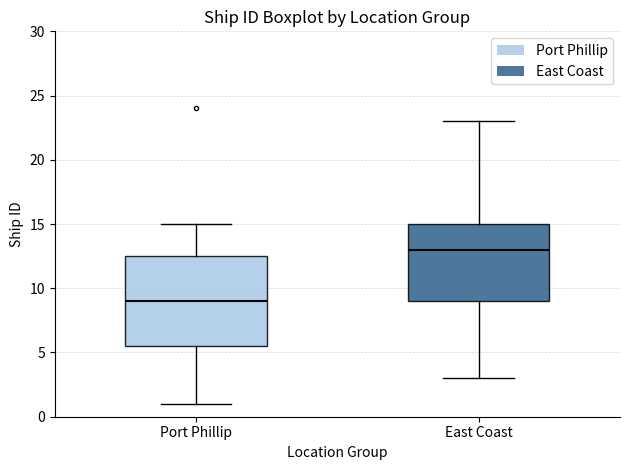

Reading left to right, transcribe this box plot: for each box, give where its median line is, the range the box spans, and where its two whiskers end, as read against the y-axis. The values are not printed on the chart, so give them approximately, as read against the axis.

Port Phillip: median 9.0, box 5.5 to 12.5, whiskers 1.0 to 15.0
East Coast: median 13.0, box 9.0 to 15.0, whiskers 3.0 to 23.0